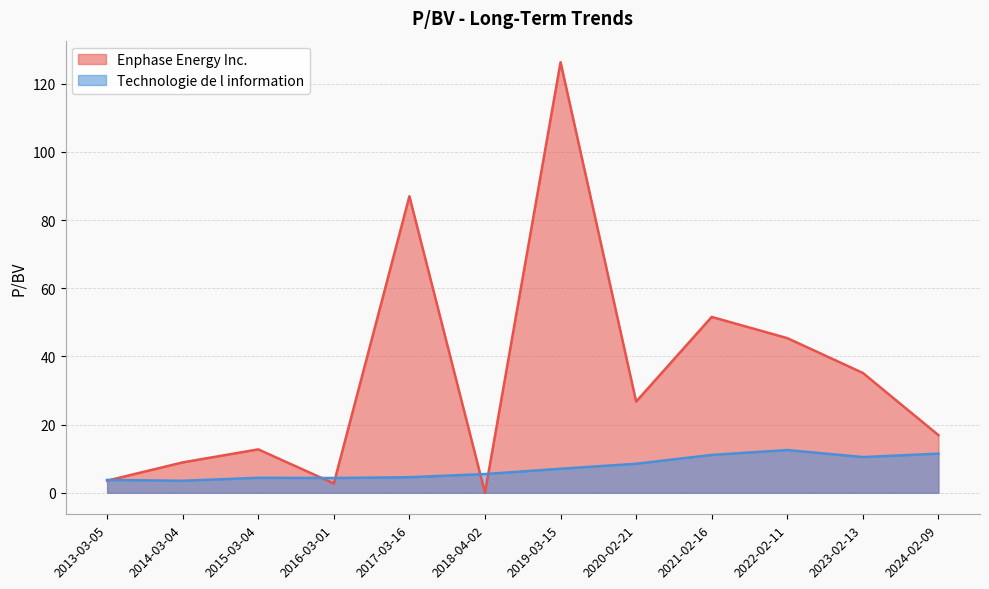

At which label is Enphase Energy Inc. closest to 63?

2021-02-16